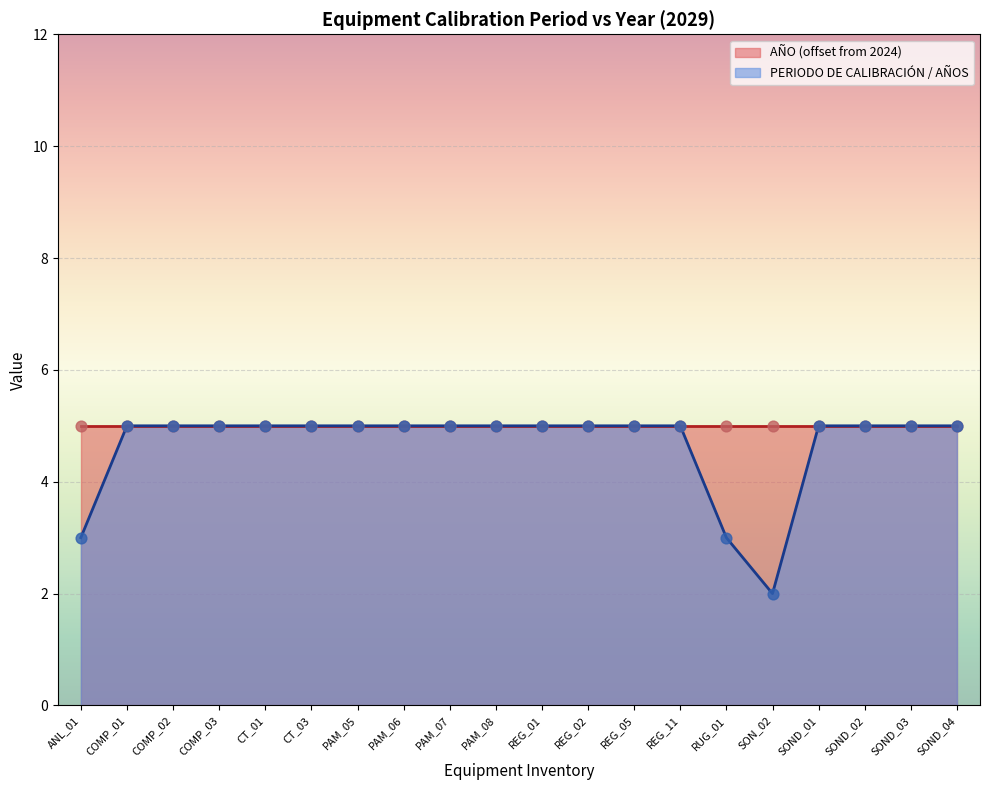

What is the ratio of the value at REG_02 to the value at CT_01?

1.0